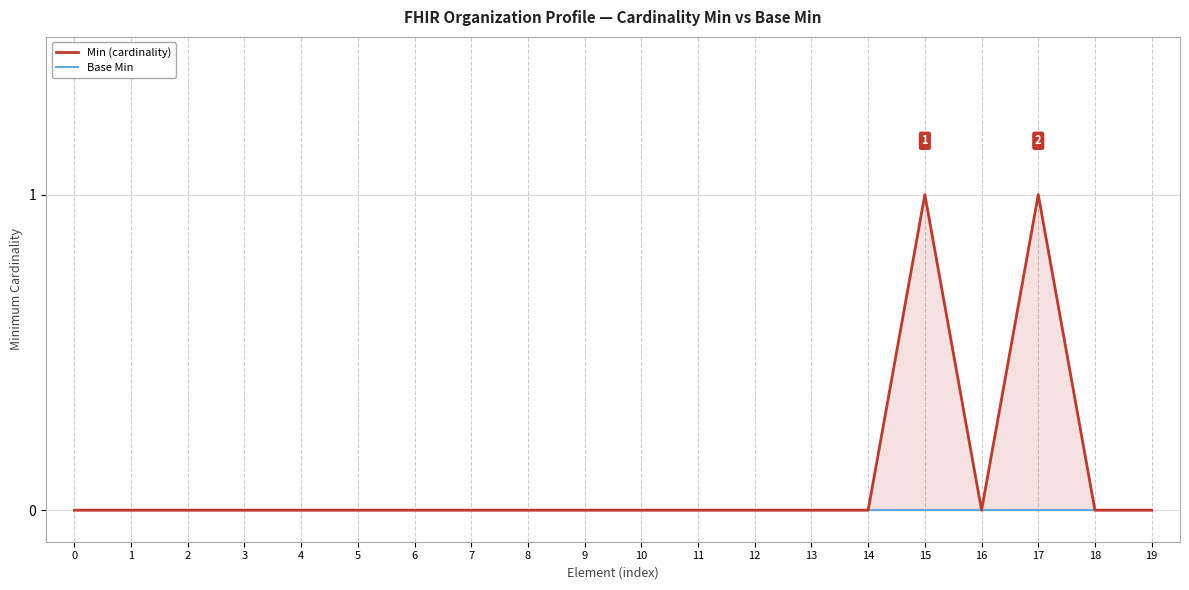

True or false: Min (cardinality) has more than 2 interior local peaks.

False